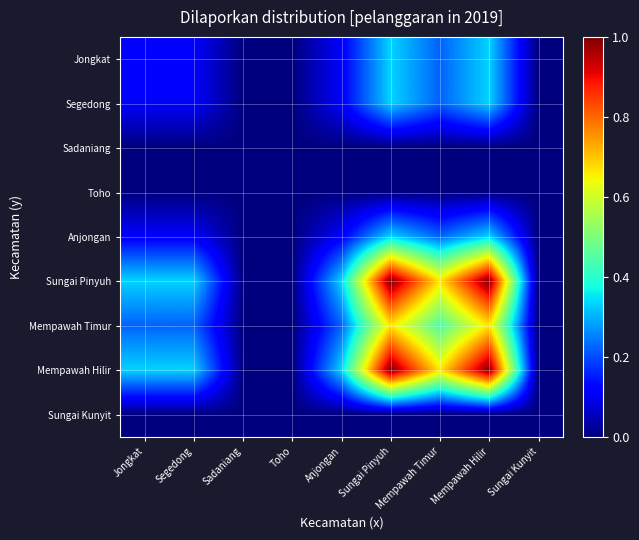

Reading left to right, extract all data points from this chart.

Jongkat: Jongkat=0.1	Segedong=0.1	Sadaniang=0.0	Toho=0.0	Anjongan=0.1	Sungai Pinyuh=0.3	Mempawah Timur=0.2	Mempawah Hilir=0.3	Sungai Kunyit=0.0
Segedong: Jongkat=0.1	Segedong=0.1	Sadaniang=0.0	Toho=0.0	Anjongan=0.1	Sungai Pinyuh=0.3	Mempawah Timur=0.2	Mempawah Hilir=0.3	Sungai Kunyit=0.0
Sadaniang: Jongkat=0.0	Segedong=0.0	Sadaniang=0.0	Toho=0.0	Anjongan=0.0	Sungai Pinyuh=0.0	Mempawah Timur=0.0	Mempawah Hilir=0.0	Sungai Kunyit=0.0
Toho: Jongkat=0.0	Segedong=0.0	Sadaniang=0.0	Toho=0.0	Anjongan=0.0	Sungai Pinyuh=0.0	Mempawah Timur=0.0	Mempawah Hilir=0.0	Sungai Kunyit=0.0
Anjongan: Jongkat=0.1	Segedong=0.1	Sadaniang=0.0	Toho=0.0	Anjongan=0.1	Sungai Pinyuh=0.3	Mempawah Timur=0.2	Mempawah Hilir=0.3	Sungai Kunyit=0.0
Sungai Pinyuh: Jongkat=0.3	Segedong=0.3	Sadaniang=0.0	Toho=0.0	Anjongan=0.3	Sungai Pinyuh=1.0	Mempawah Timur=0.7	Mempawah Hilir=1.0	Sungai Kunyit=0.0
Mempawah Timur: Jongkat=0.2	Segedong=0.2	Sadaniang=0.0	Toho=0.0	Anjongan=0.2	Sungai Pinyuh=0.7	Mempawah Timur=0.4	Mempawah Hilir=0.7	Sungai Kunyit=0.0
Mempawah Hilir: Jongkat=0.3	Segedong=0.3	Sadaniang=0.0	Toho=0.0	Anjongan=0.3	Sungai Pinyuh=1.0	Mempawah Timur=0.7	Mempawah Hilir=1.0	Sungai Kunyit=0.0
Sungai Kunyit: Jongkat=0.0	Segedong=0.0	Sadaniang=0.0	Toho=0.0	Anjongan=0.0	Sungai Pinyuh=0.0	Mempawah Timur=0.0	Mempawah Hilir=0.0	Sungai Kunyit=0.0